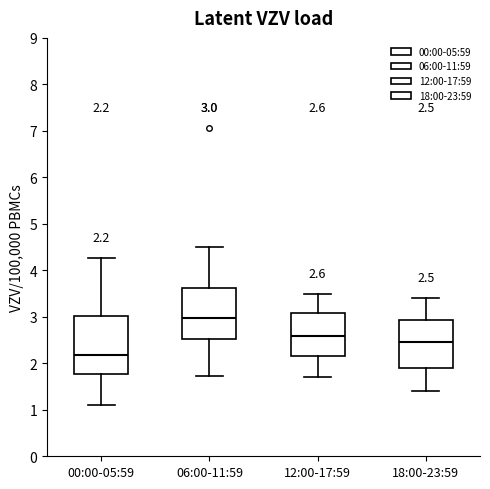

Which box's median line is the lowest?

00:00-05:59